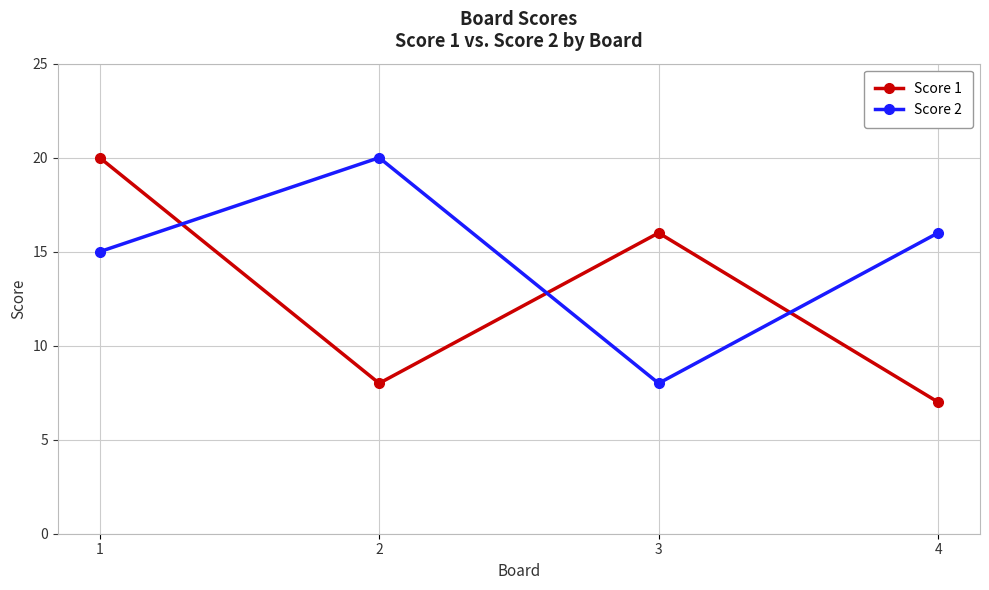

What is the total value across all series at 4?

23